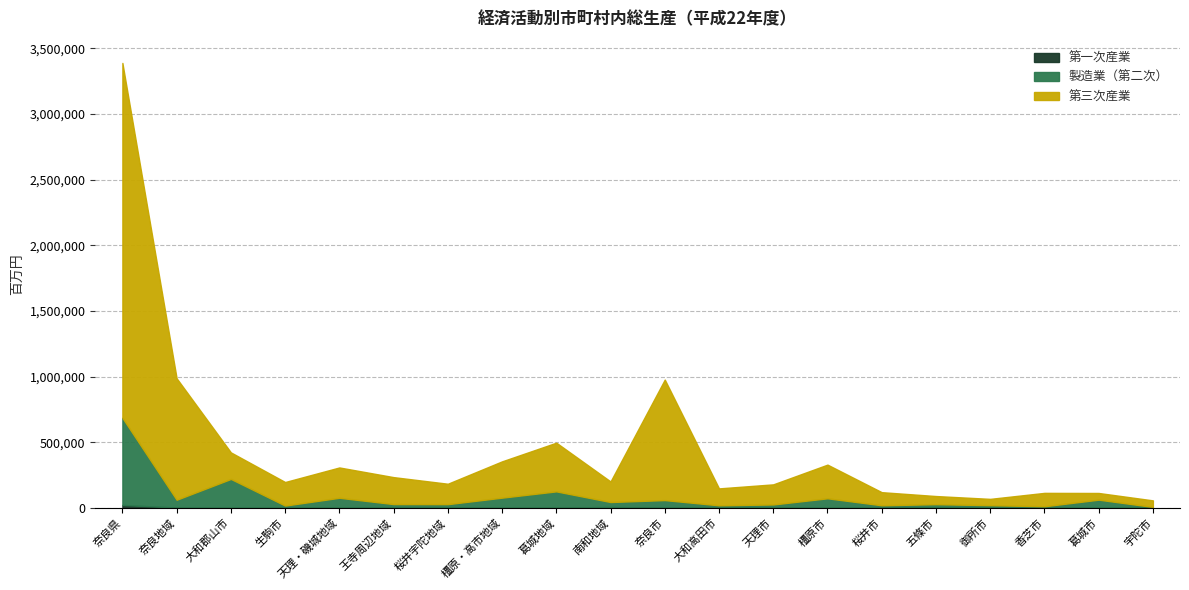

Does the chart have visible grid lines?

Yes